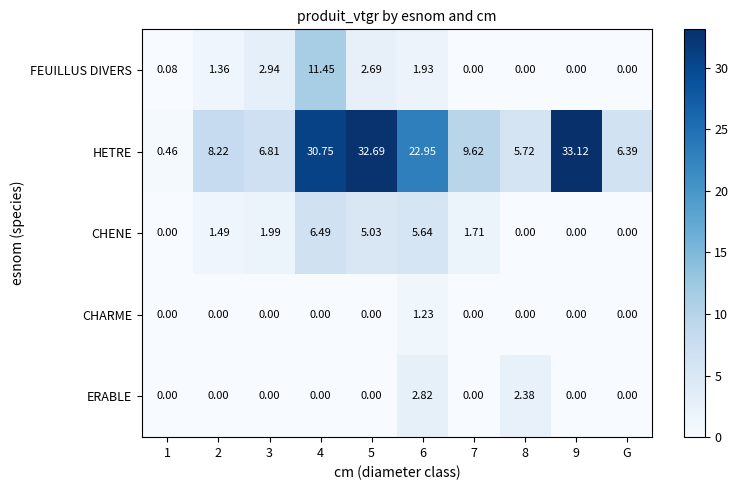

Between 6 and 9, which series saw the biggest shift?

HETRE